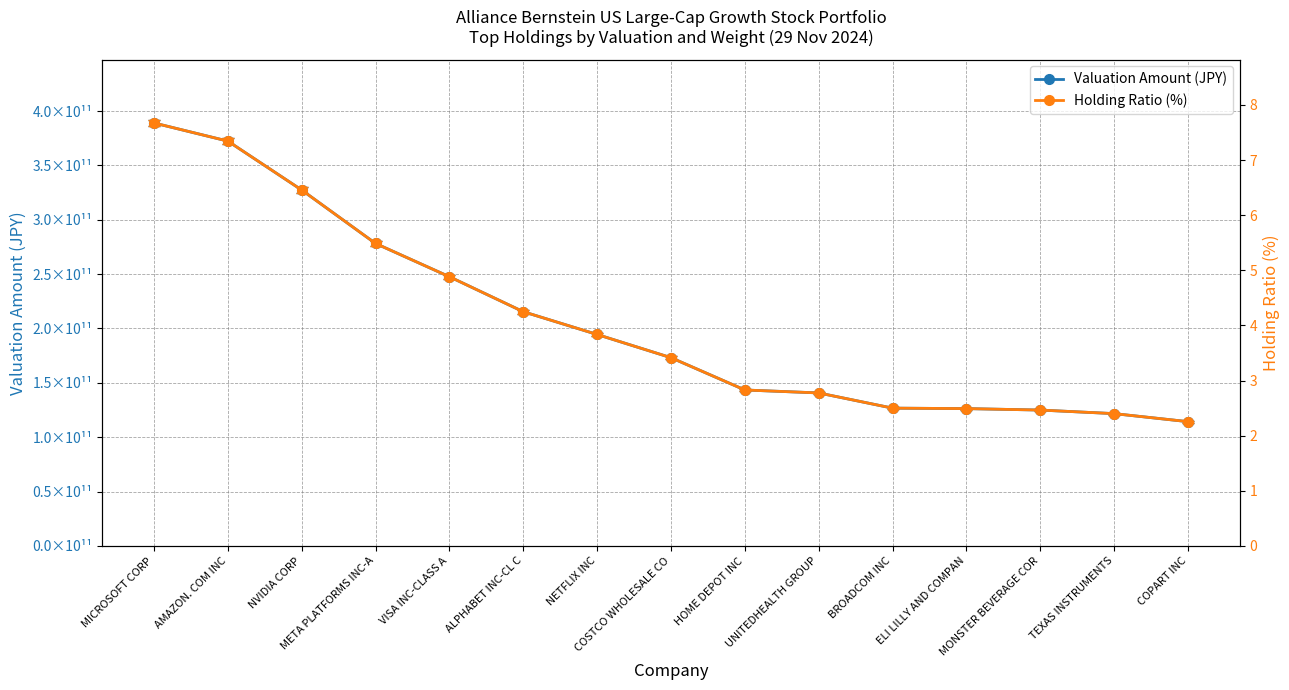

What is the value of the Holding Ratio (%) point at the 8th from the left?

3.4